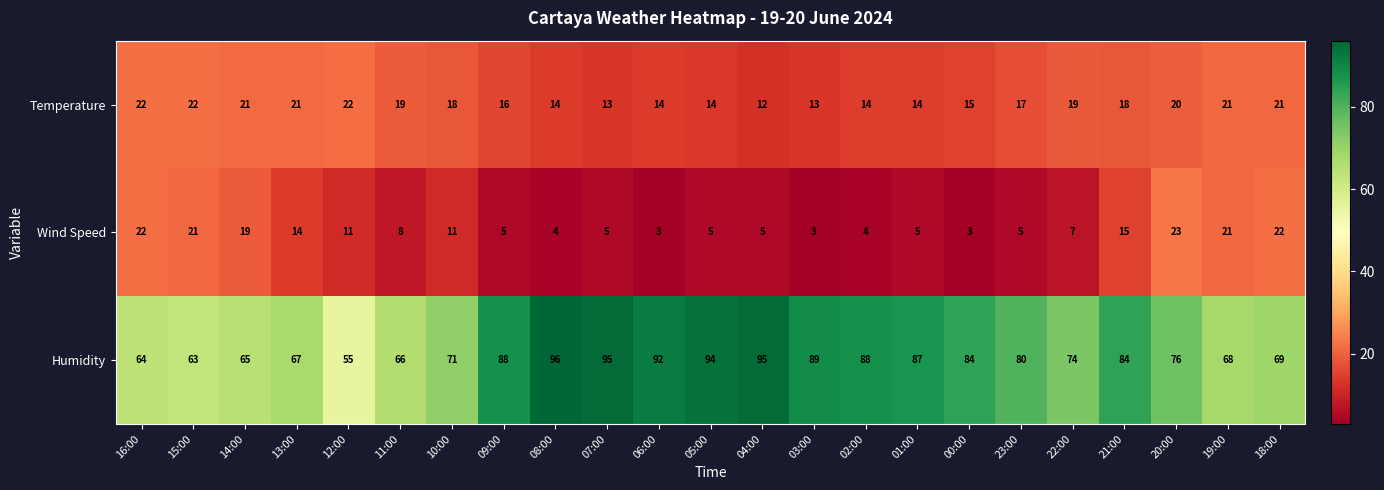

Where does the Temperature series first go above 18?

16:00